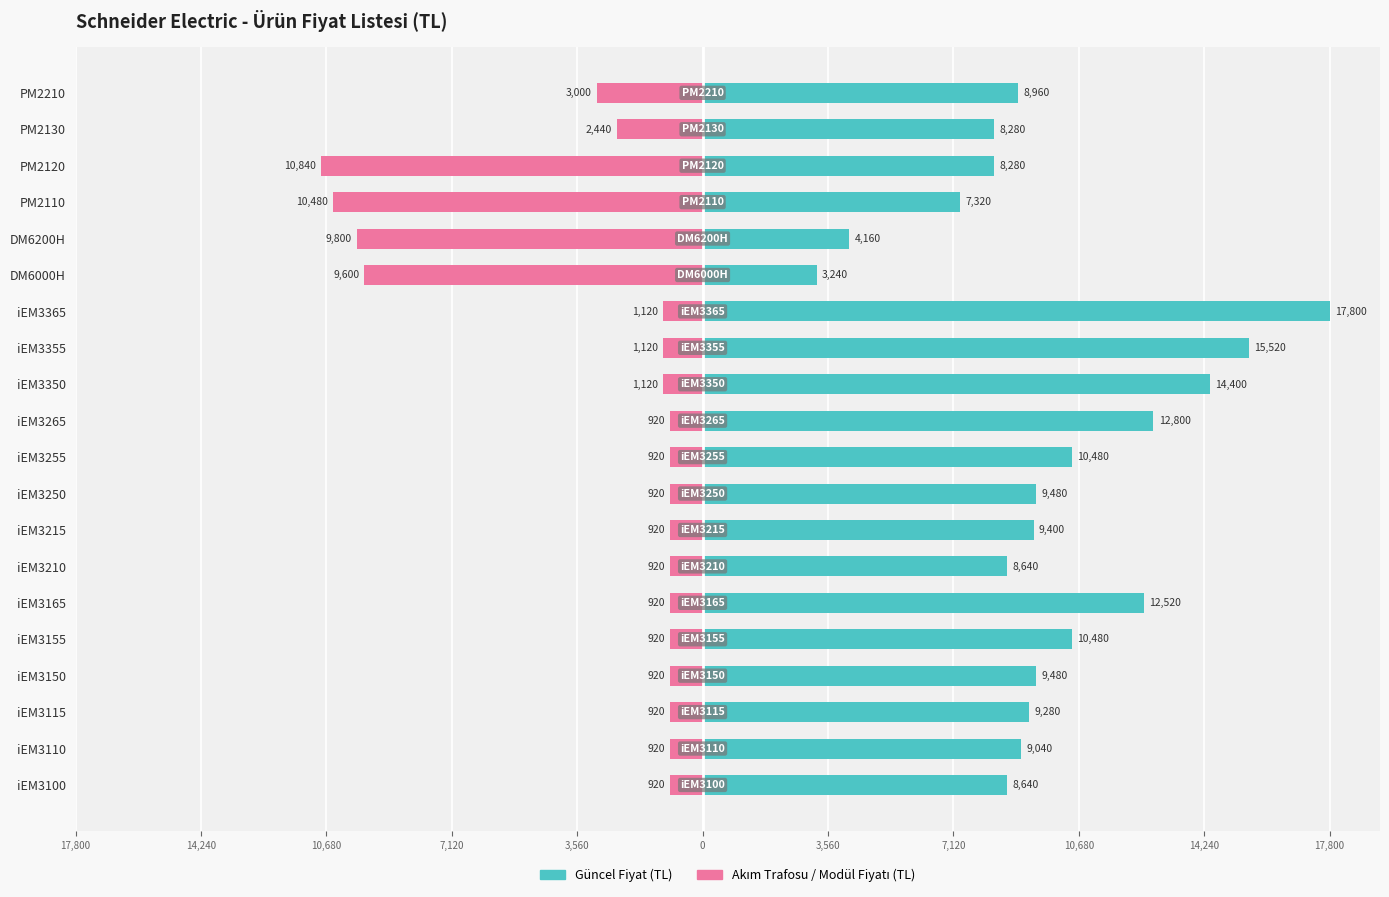

Is the value of Akım Trafosu / Modül Fiyatı (TL) at PM2110 greater than the value of Güncel Fiyat (TL) at iEM3265?

No